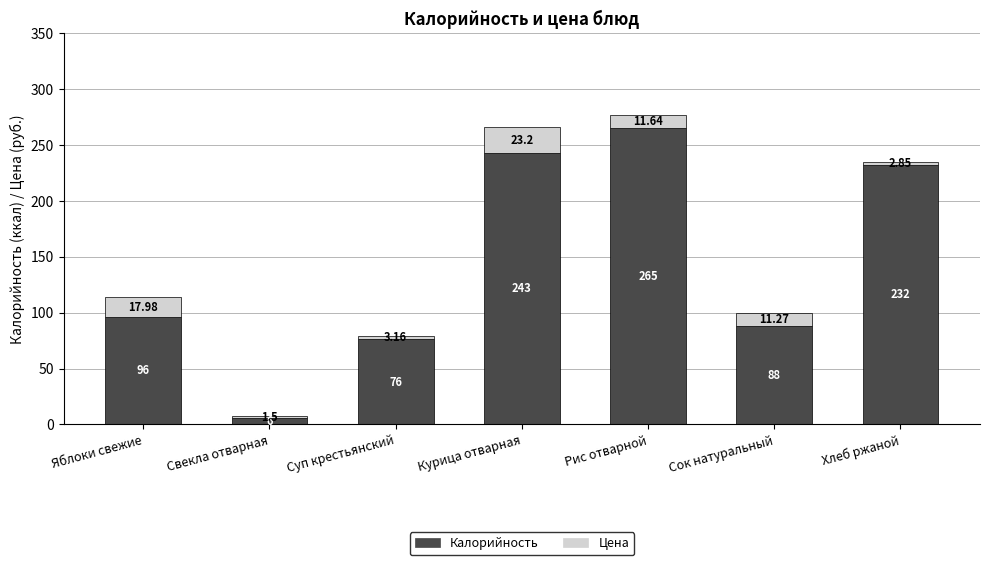

How many values in the Калорийность series are below 96?

3